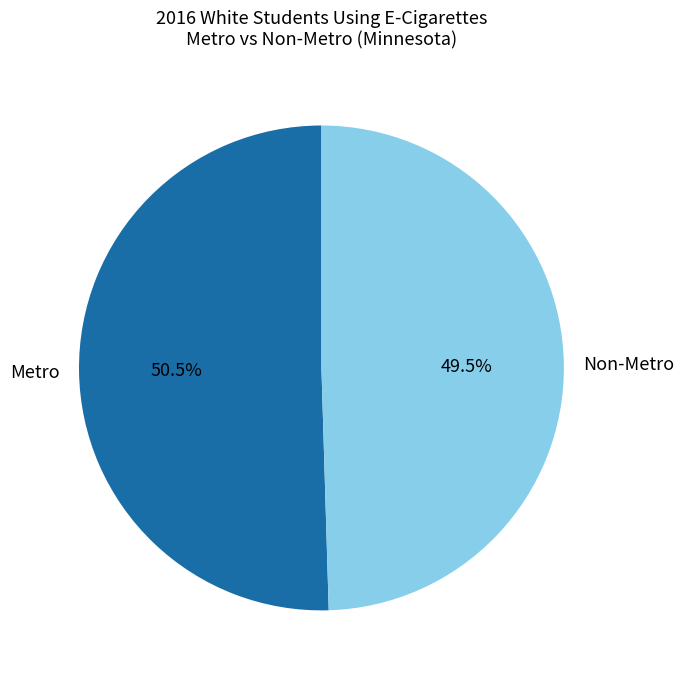

Do Non-Metro and Metro together represent more than half of the pie?

Yes